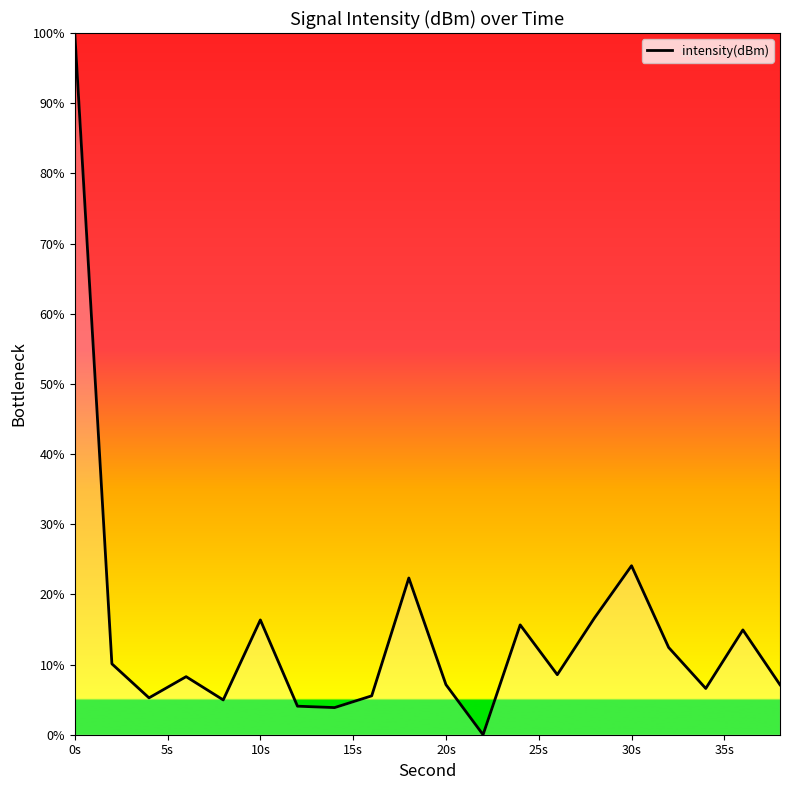

What is the difference between the maximum and minimum values?

100.0